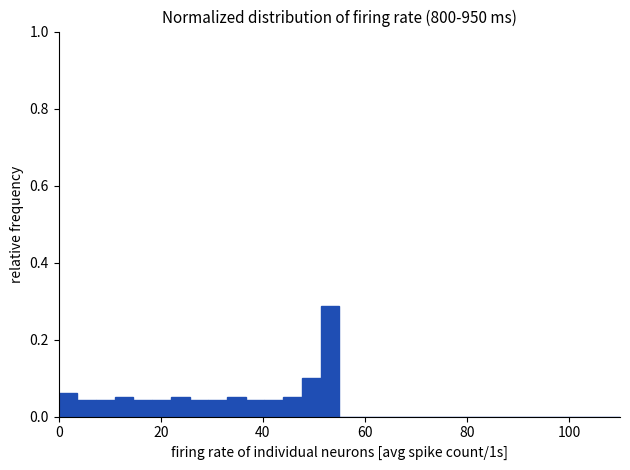

Around what value on the x-axis is the tallest bar? Give the approximate position of its centre, as read against the axis.

54